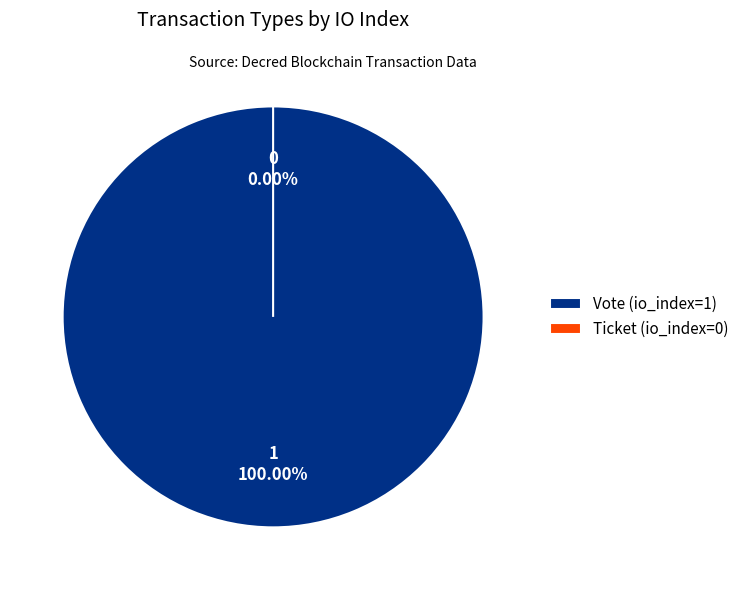

Do Ticket and Vote together represent more than half of the pie?

Yes